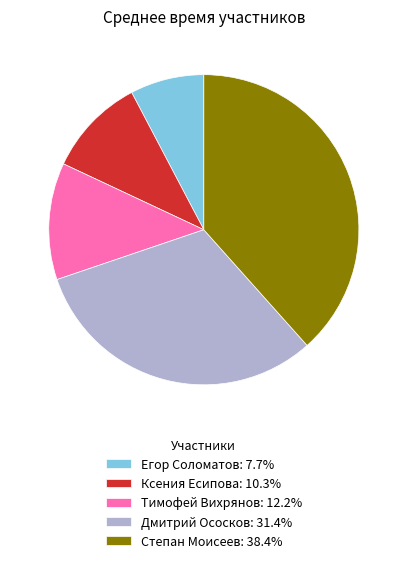

How many segments does this pie chart have?

5